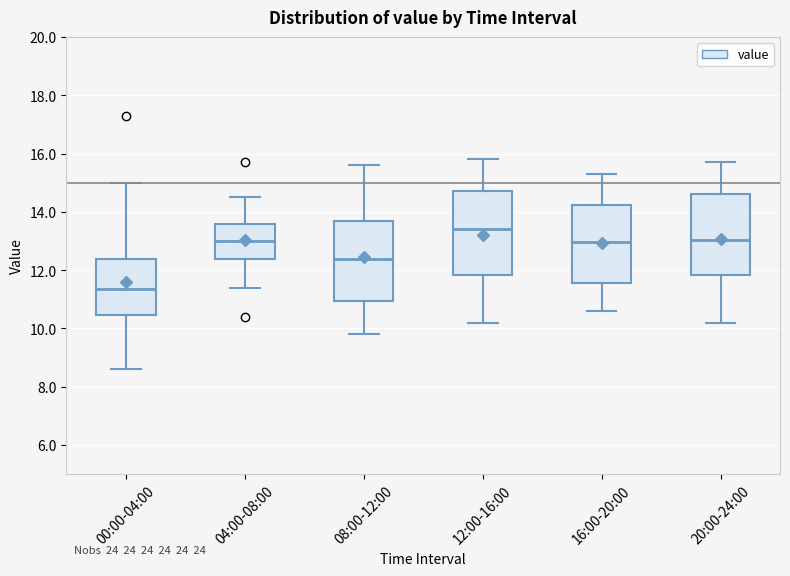

Where does the upper whisker of the box for 20:00-24:00 end on the y-axis? The values are not printed on the chart, so give them approximately, as read against the axis.

15.8